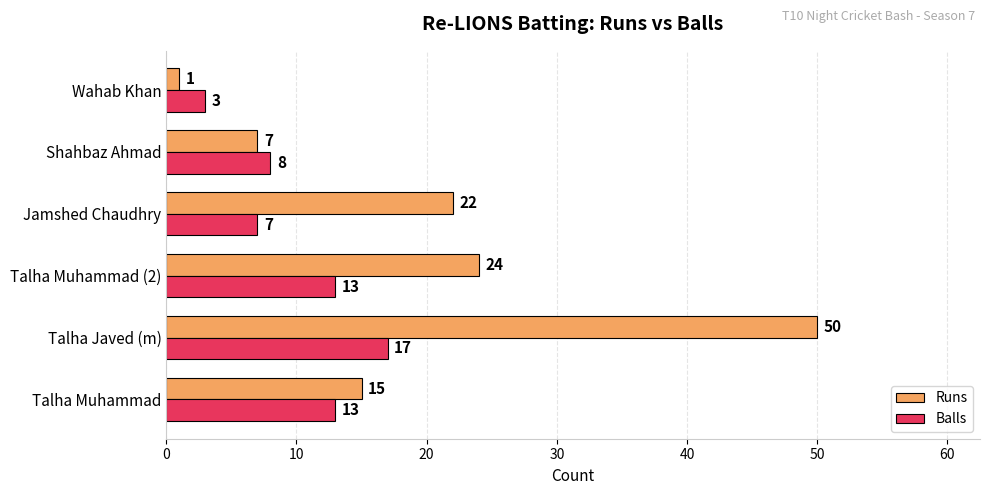

List the labels in order of Runs value, largest first.

Talha Javed (m), Talha Muhammad (2), Jamshed Chaudhry, Talha Muhammad, Shahbaz Ahmad, Wahab Khan